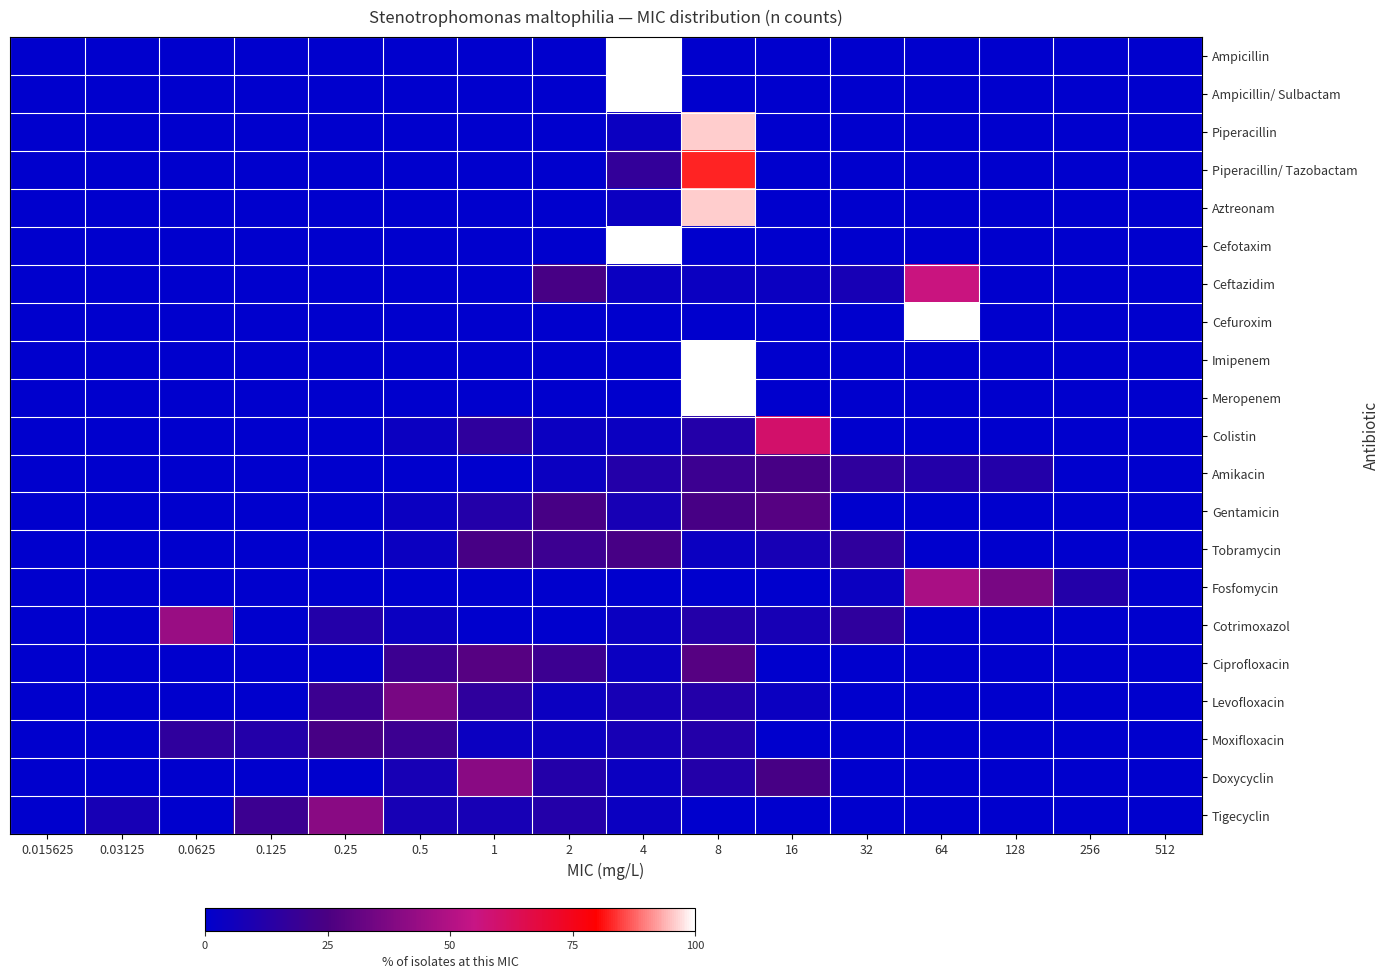

What is the total value across all series at 16?

160.0